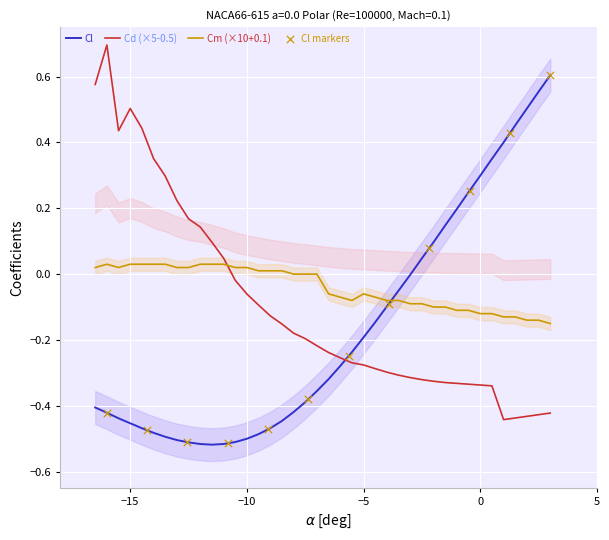

Is the value of Cd at 11 greater than the value of Cl at 13?

Yes